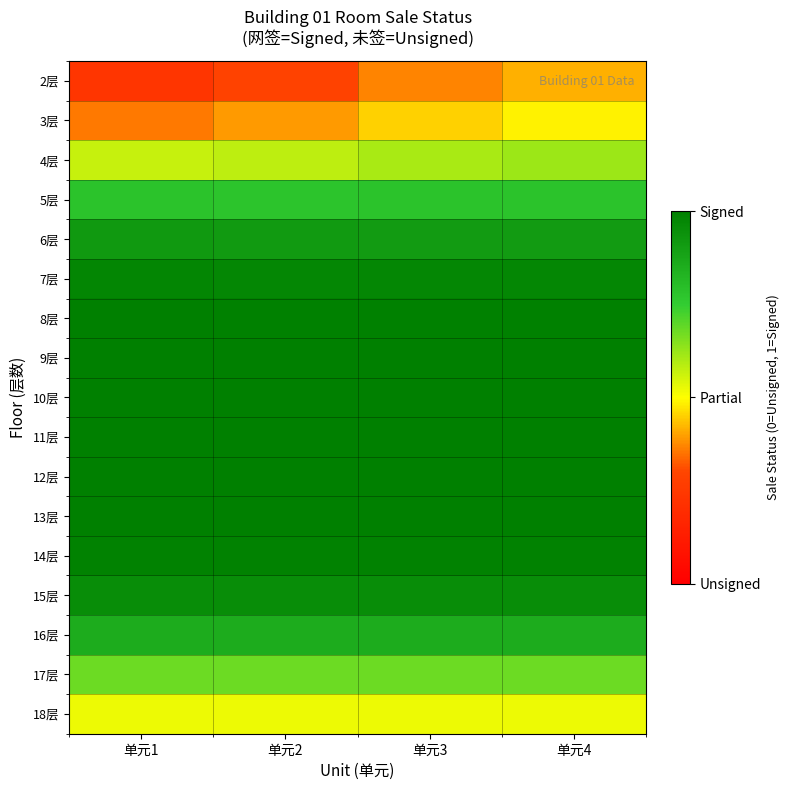

Which series has the widest spread of values?

2层